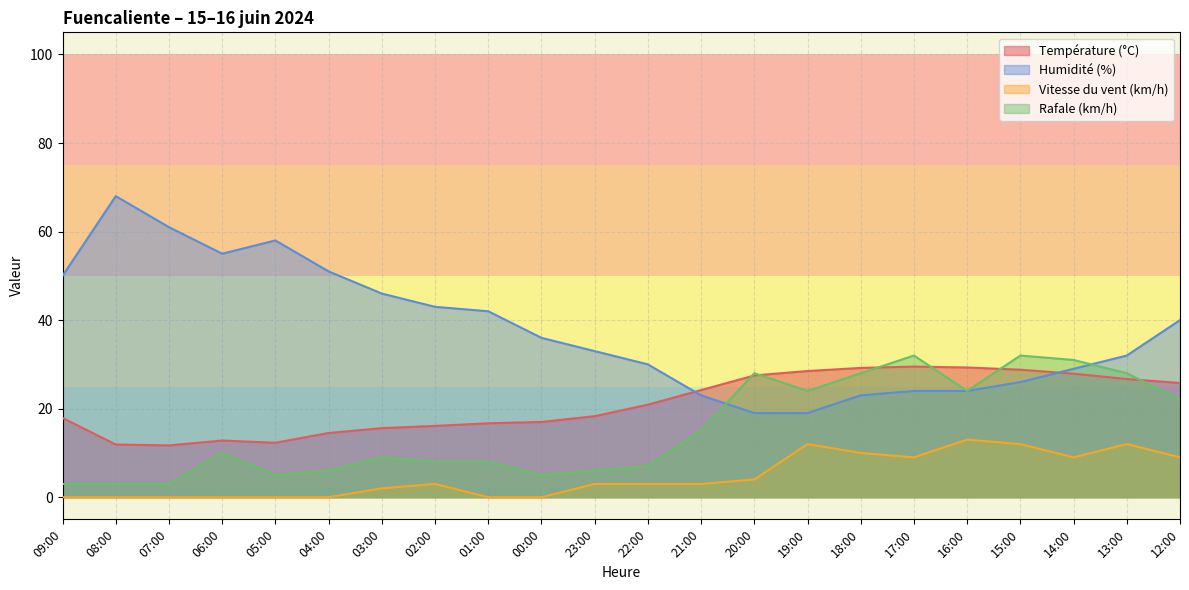

What is the sum of the Vitesse du vent (km/h) values at 03:00 and 23:00?

5.0